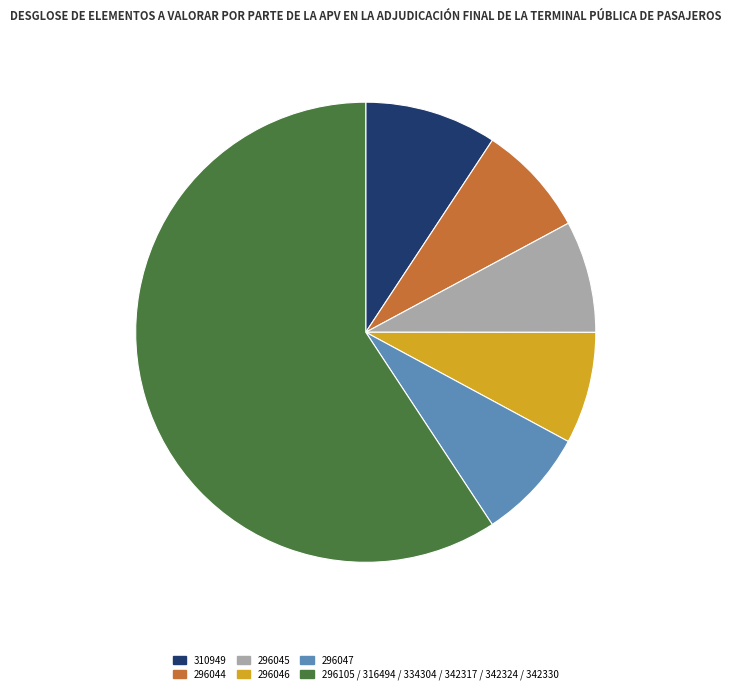

Between 310949 and 296046, which is larger?

310949